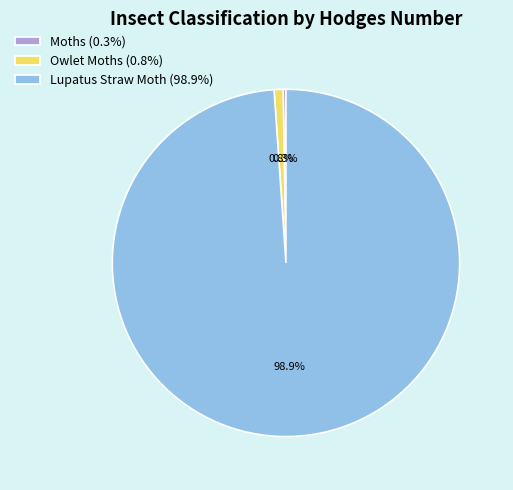

Which has a higher value, Owlet Moths (0.8%) or Lupatus Straw Moth (98.9%)?

Lupatus Straw Moth (98.9%)